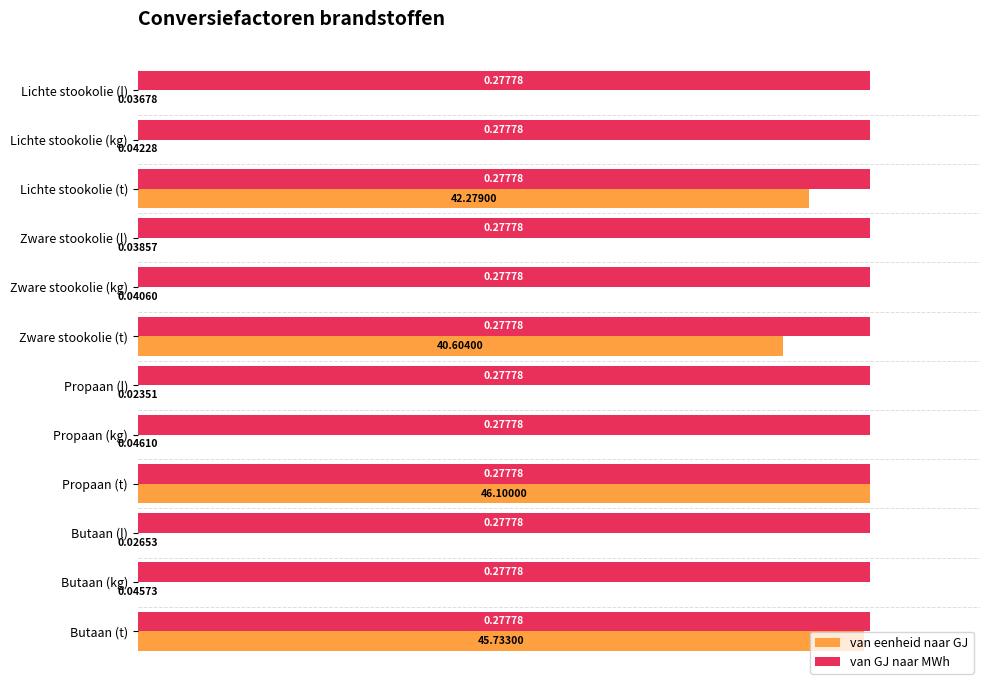

What are all the series names shown in the legend?

van eenheid naar GJ, van GJ naar MWh